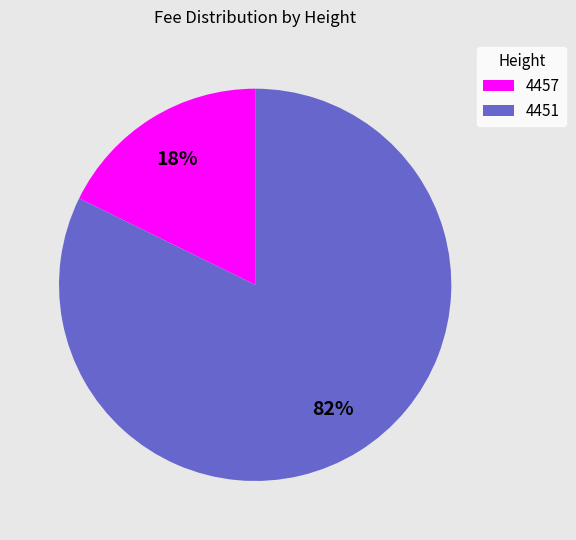

To the nearest percent, what is the combined percentage of 4451 and 4457?

100%